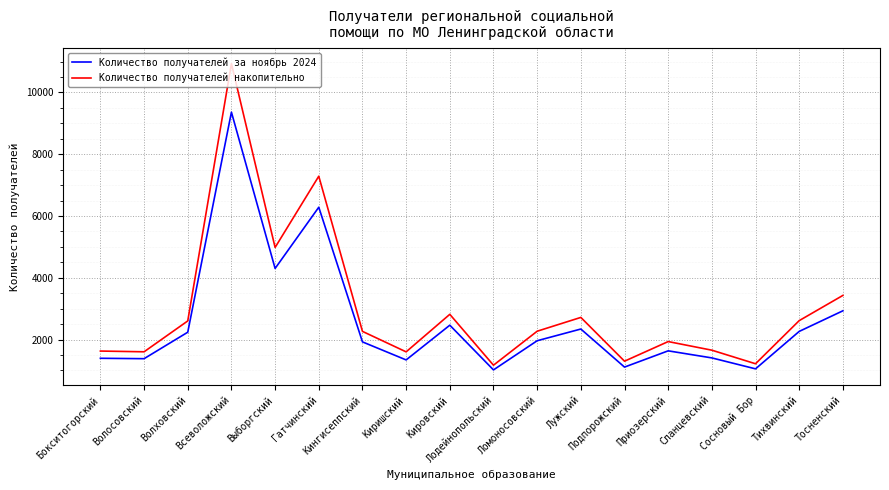

Read the Количество получателей накопительно value at Киришский.

1603